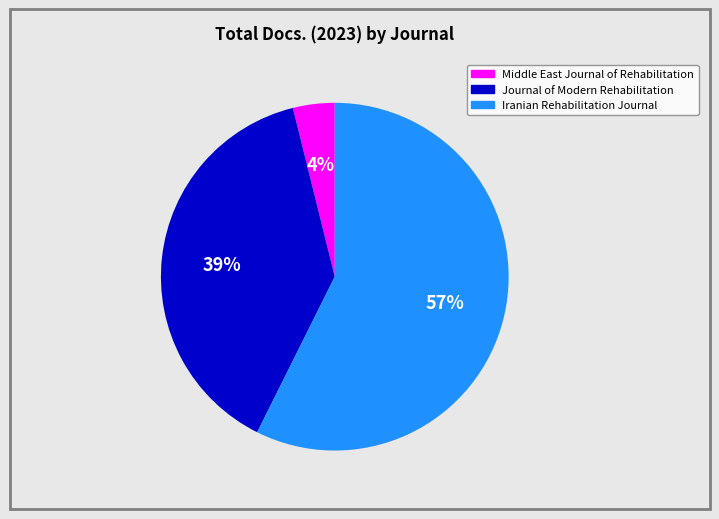

How many slices are in this pie chart?

3